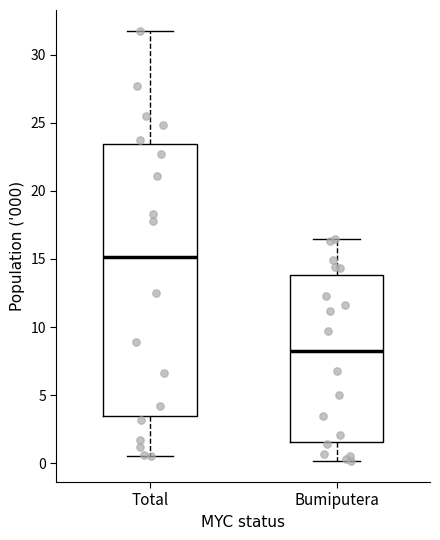

Which box has the highest median line?

Total